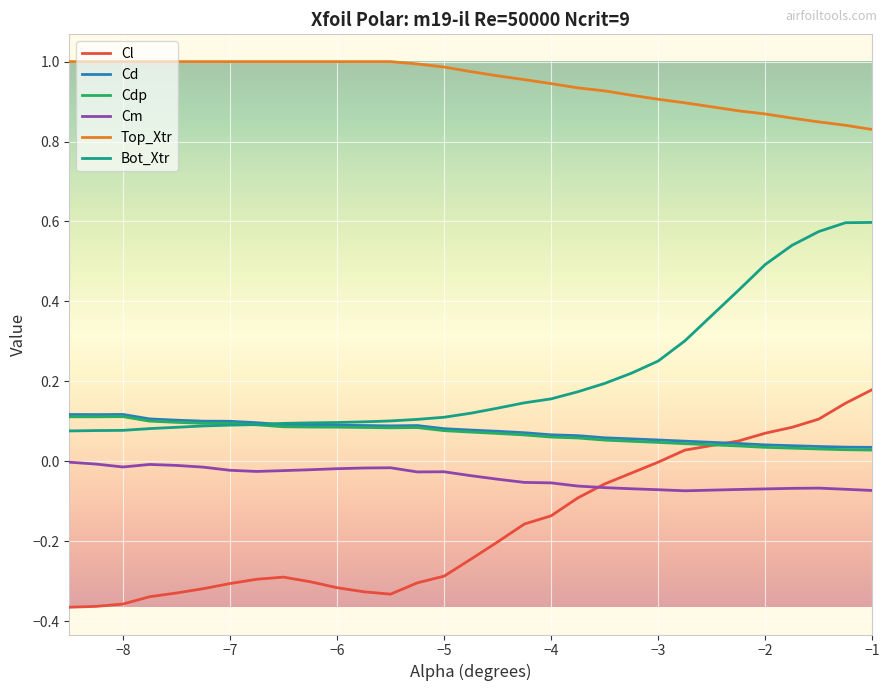

Which series has the largest total across all categories?

Top_Xtr